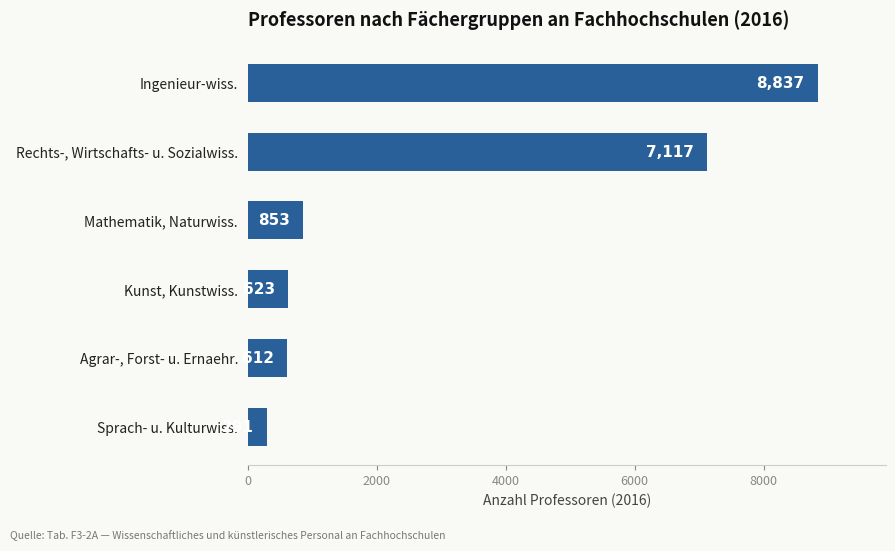

Rank the categories by value from highest to lowest.

Ingenieur-wiss., Rechts-, Wirtschafts- u. Sozialwiss., Mathematik, Naturwiss., Kunst, Kunstwiss., Agrar-, Forst- u. Ernaehr., Sprach- u. Kulturwiss.